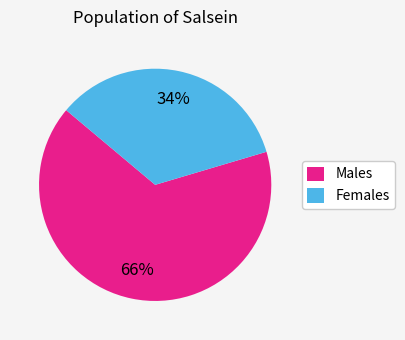

Between Females and Males, which is larger?

Males